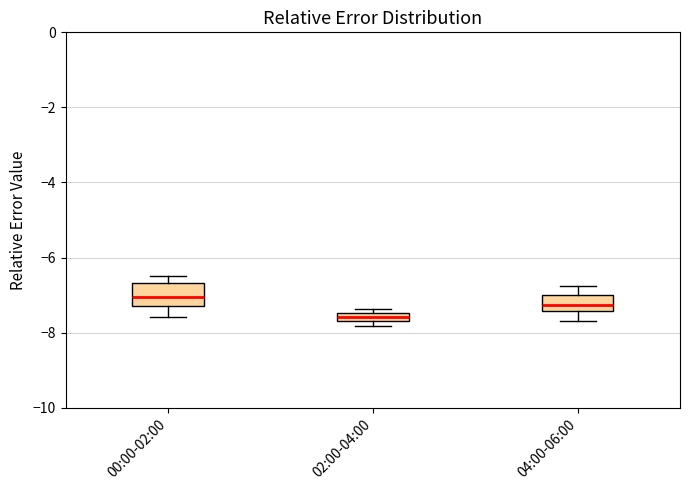

Which box has the lowest median line?

02:00-04:00